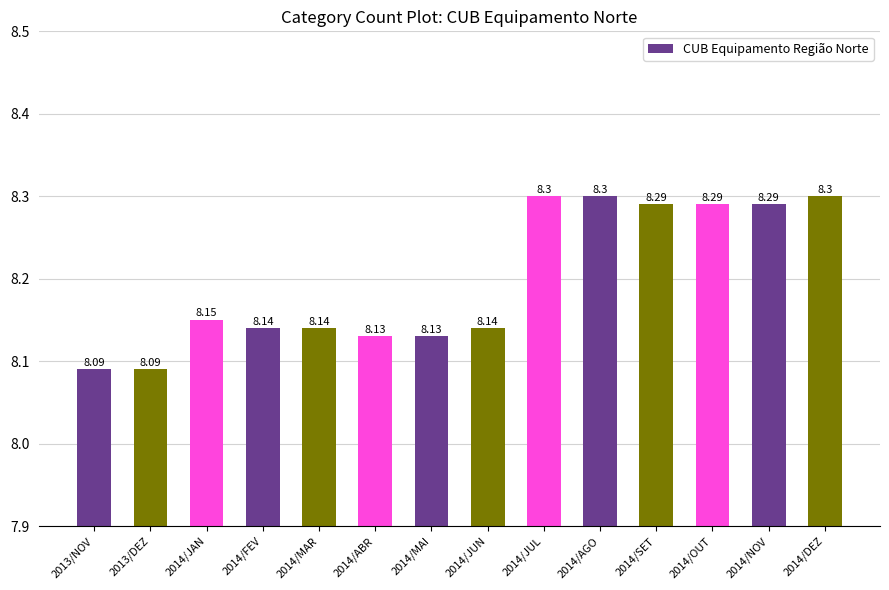

What is the sum of the values at 2014/NOV and 2014/OUT?

16.6